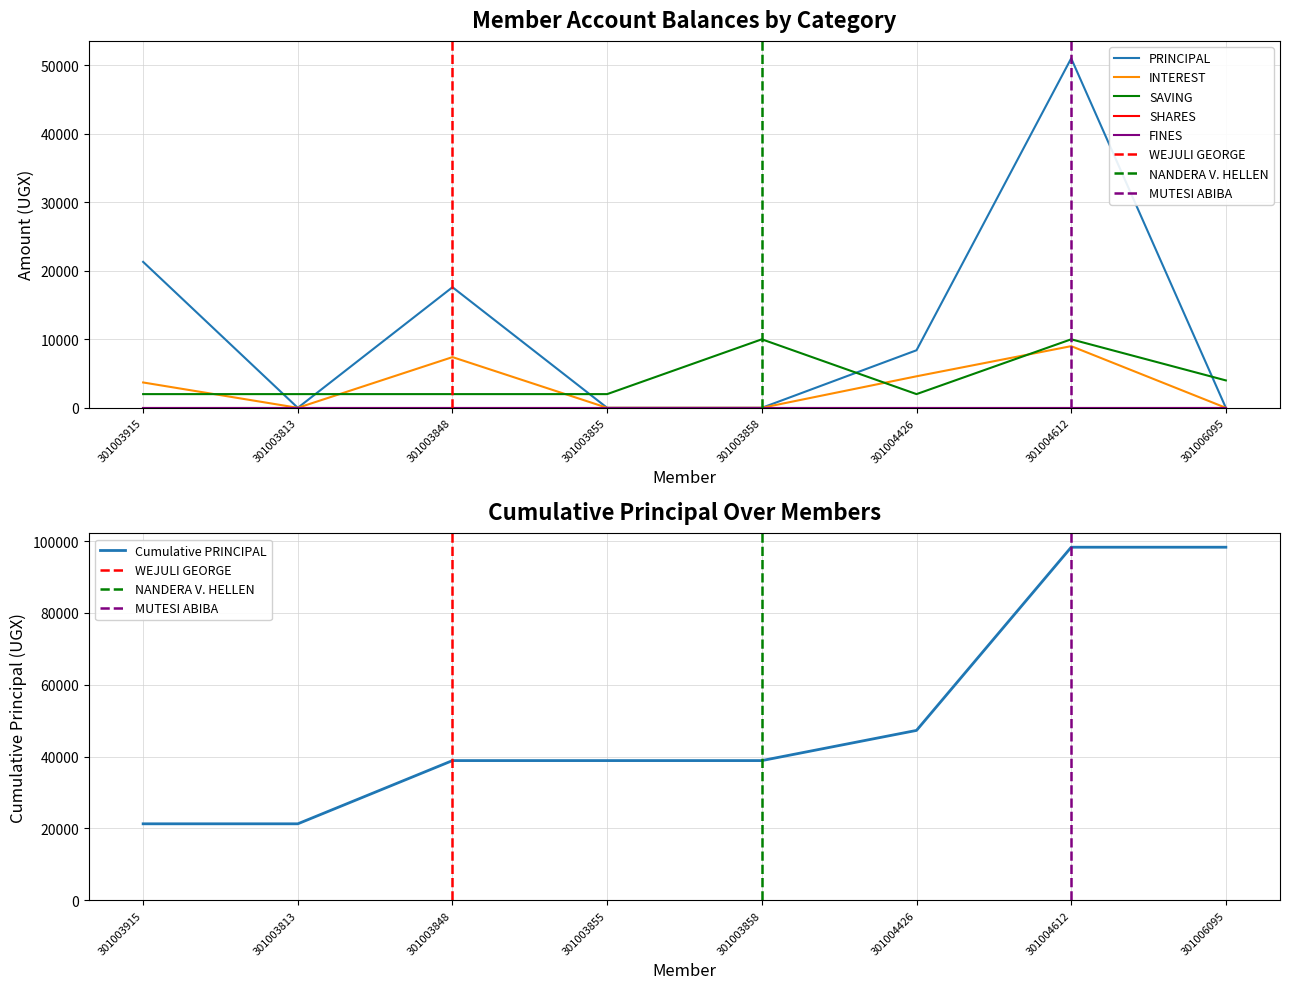

At which label is Cumulative PRINCIPAL closest to 59800?

301004426